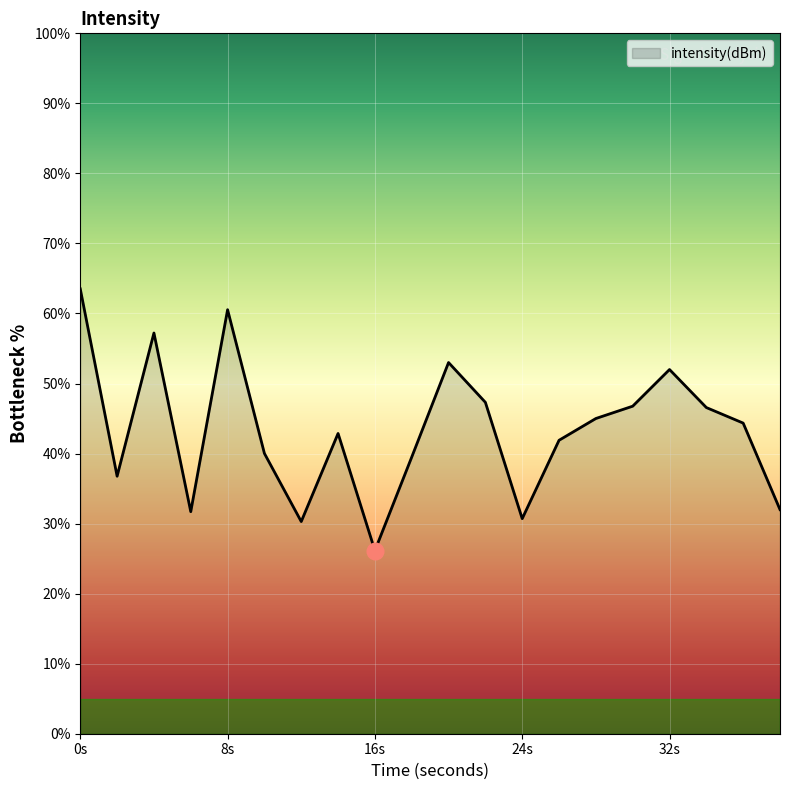

What is the greatest value displayed?

63.5